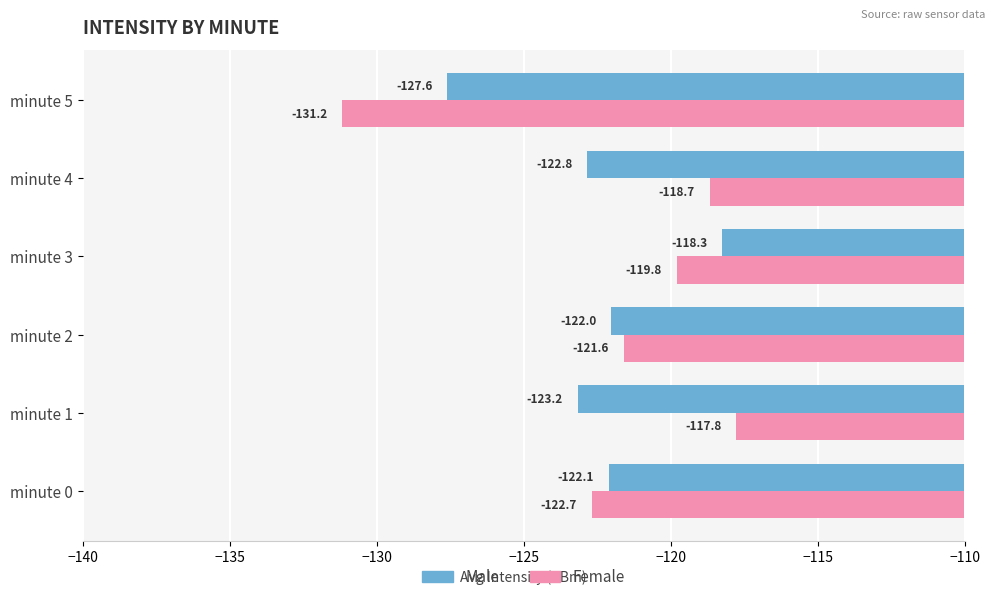

What is the difference between the highest and lowest values at minute 5?

3.6